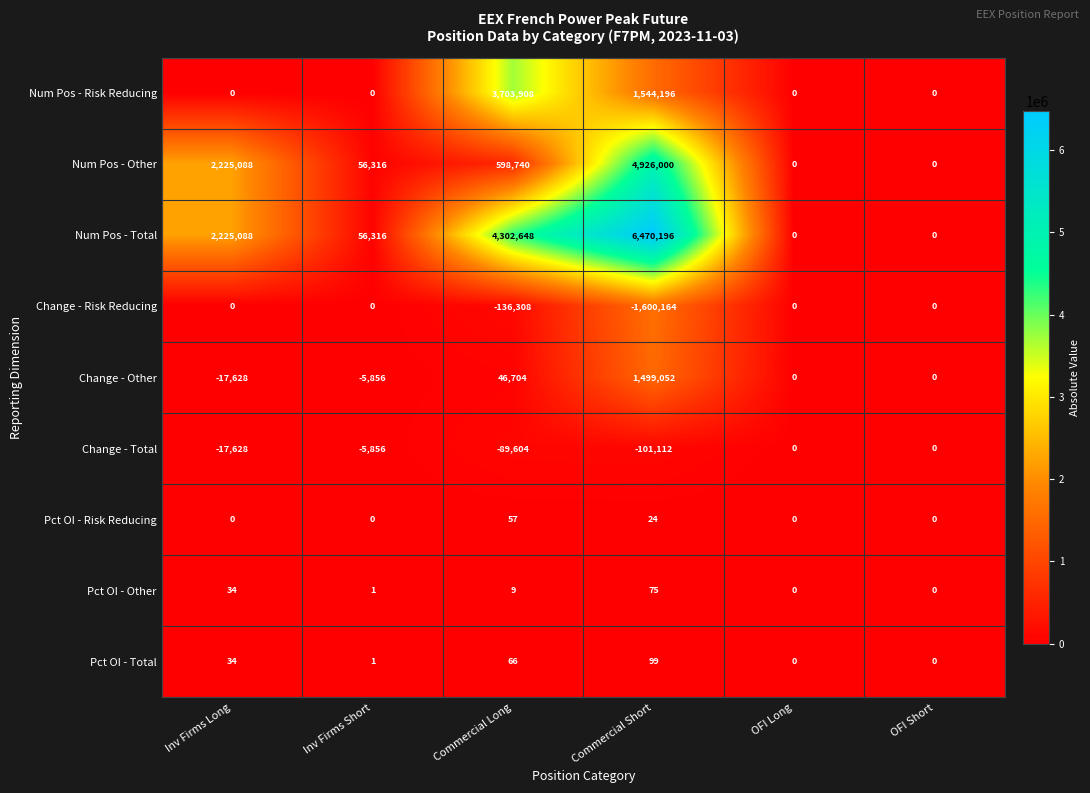

True or false: Pct OI - Risk Reducing has a value of 24 at Commercial Short.

True